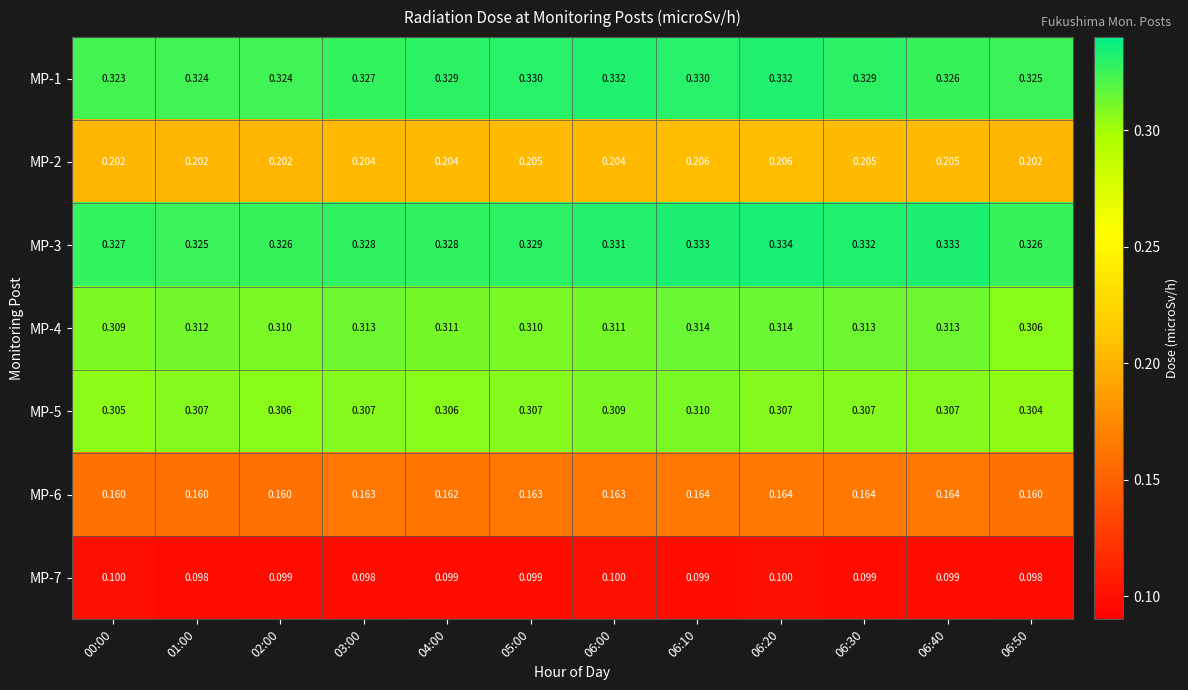

Is the value of MP-2 at 00:00 greater than the value of MP-6 at 06:00?

Yes